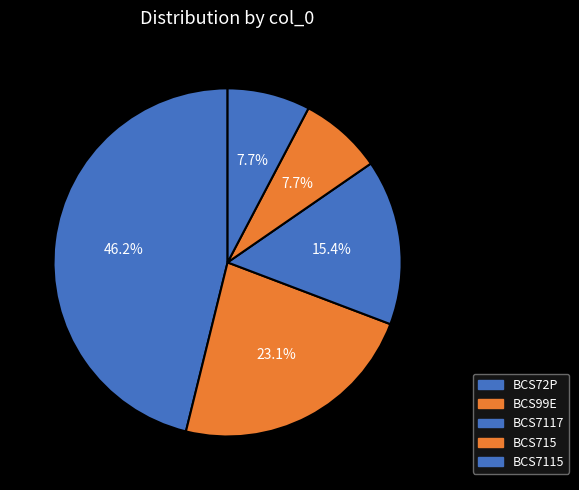

Count the number of slices in the pie.

5